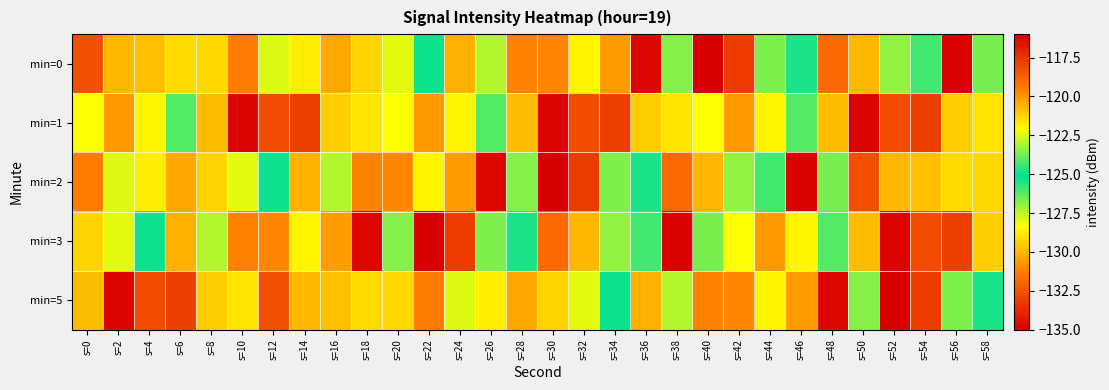

At which category is the sum across all series the highest?

s=56